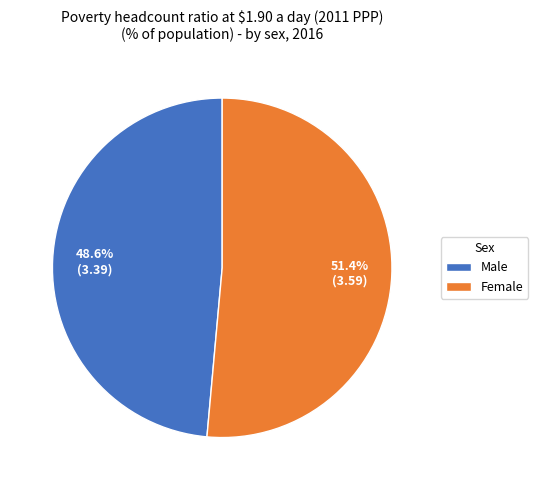

True or false: Male accounts for 49% of the total.

True